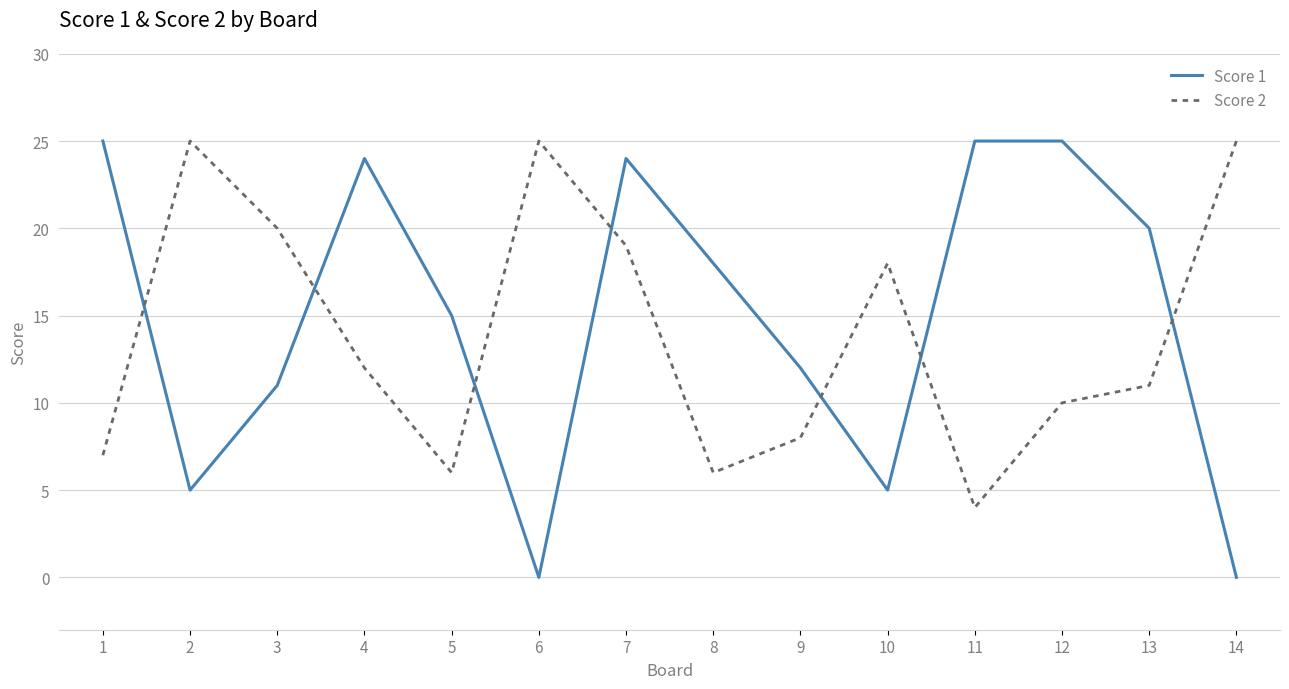

What is the maximum value shown in the chart?

25